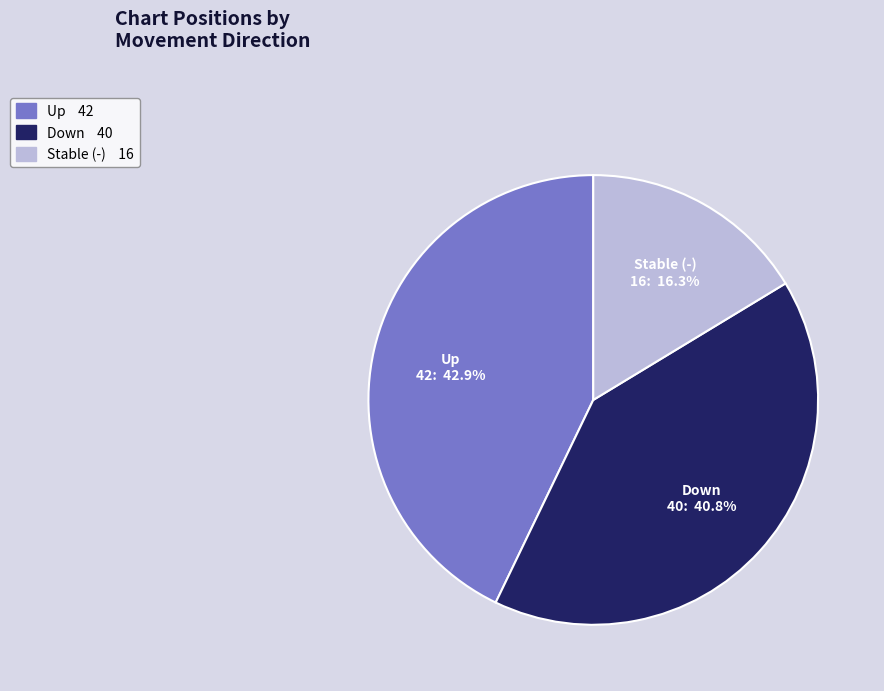

Does any single category account for the majority?

No